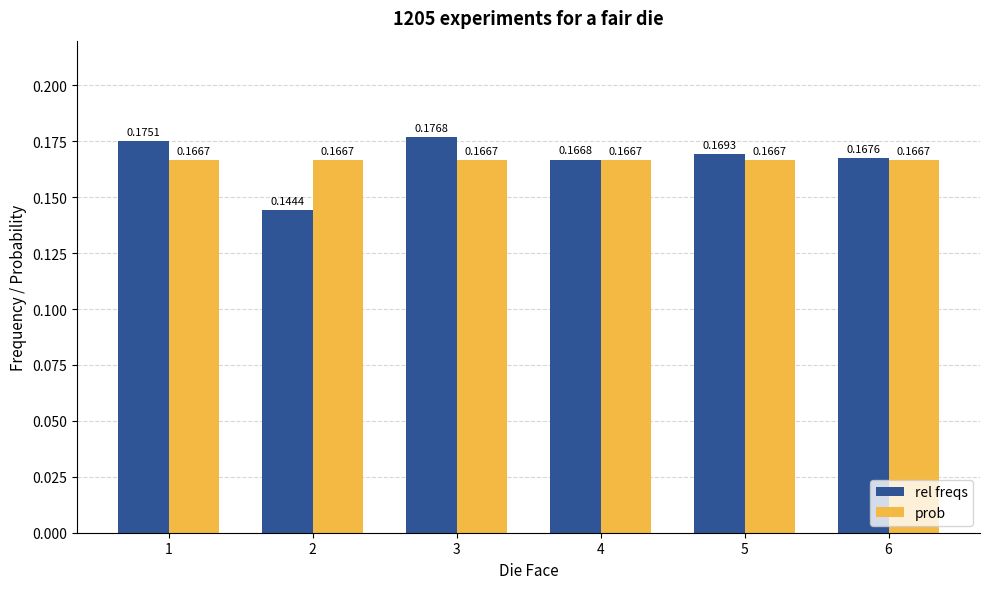

What is the sum of the rel freqs values at 4 and 6?

0.3